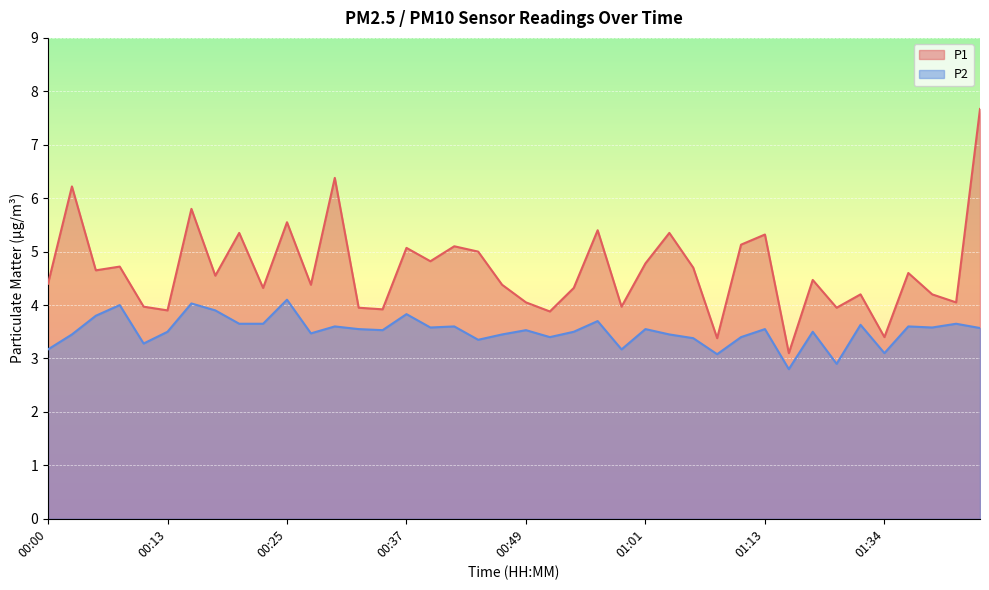

At which category does P1 reach its first local valley?

00:05